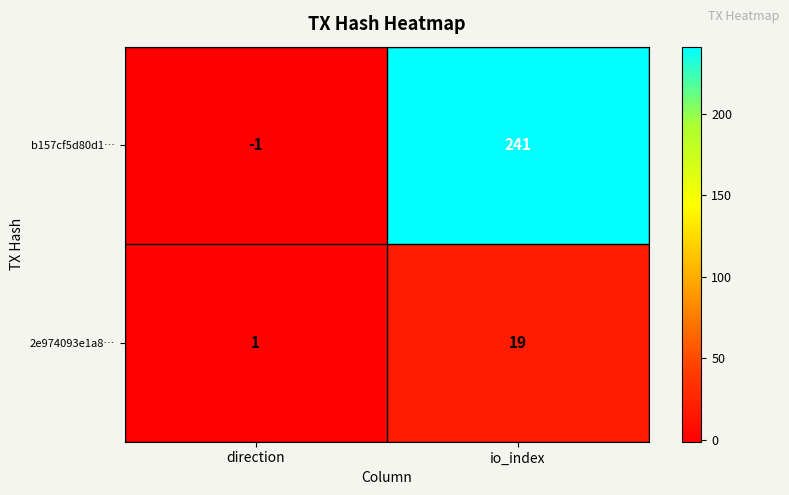

Reading right to left, transcribe all the data shown in this chart.

b157cf5d80d1…: io_index=241	direction=-1
2e974093e1a8…: io_index=19	direction=1